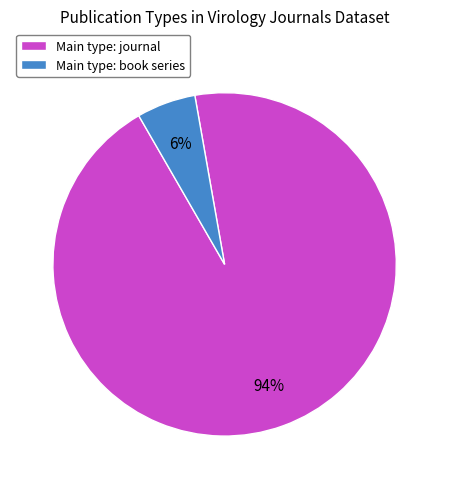

Rank the categories by value from lowest to highest.

Main type: book series, Main type: journal